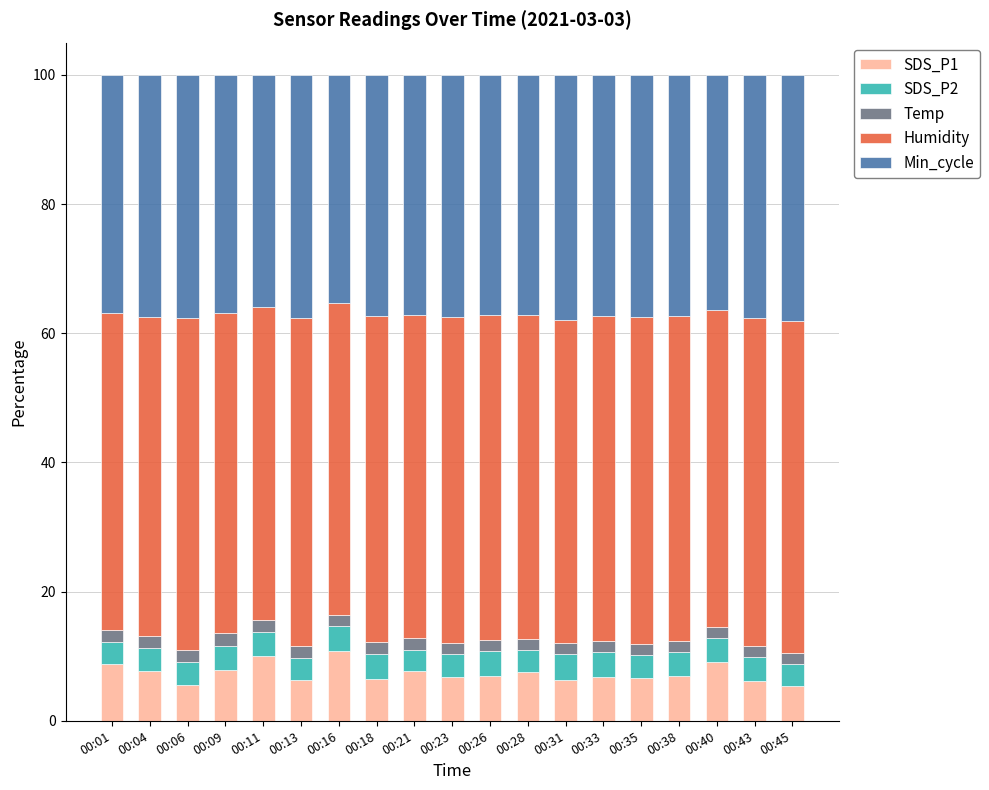

What is the average value of the SDS_P1 series?

7.4